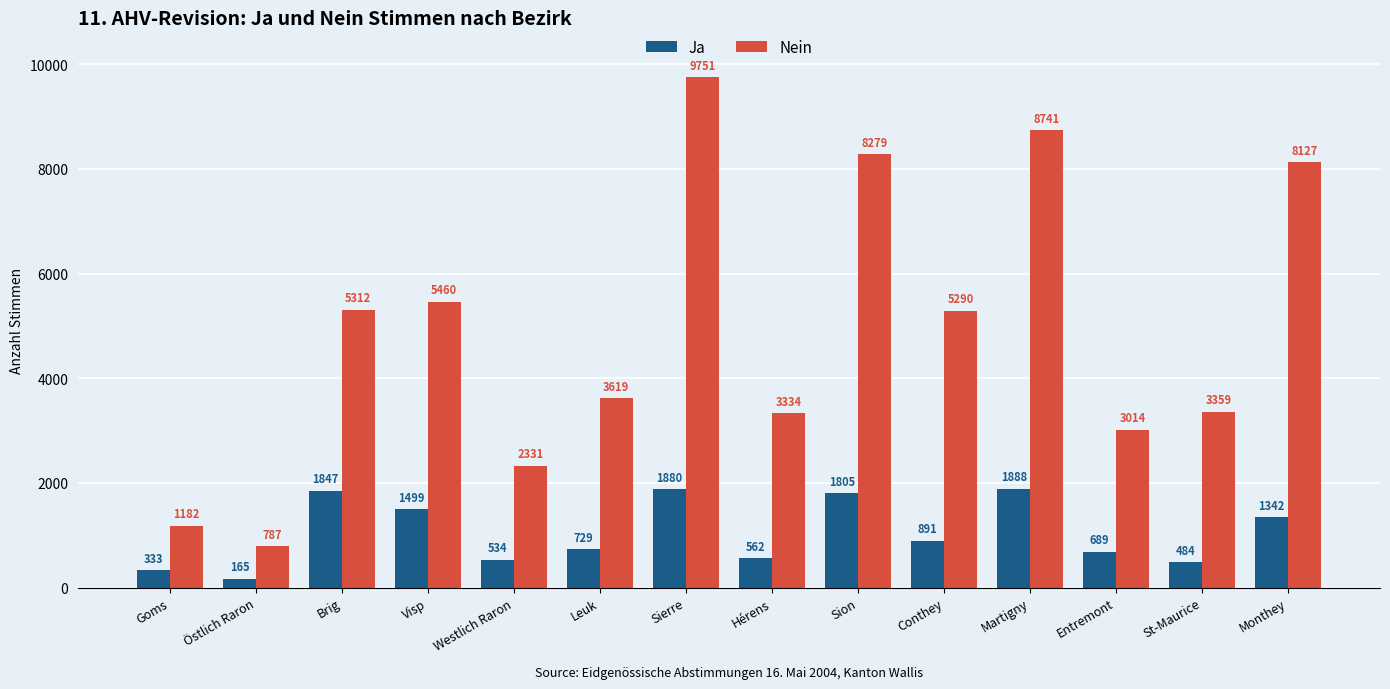

The Ja series shows 689 at Entremont. True or false?

True